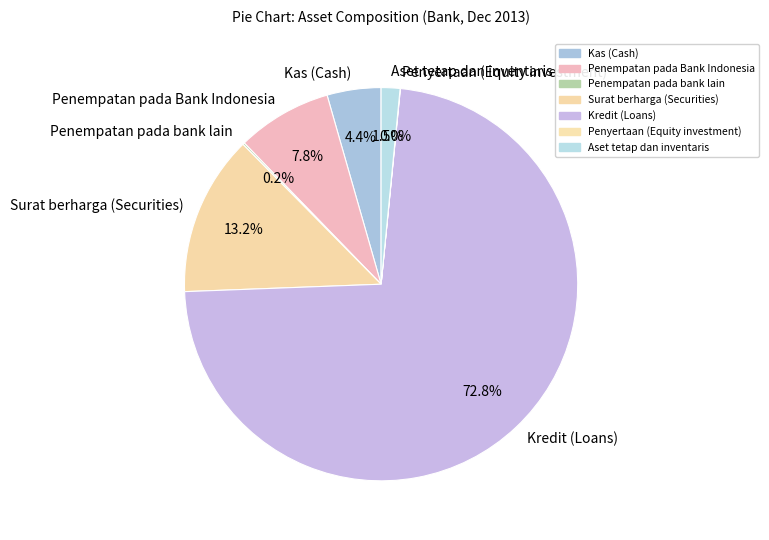

What percentage is the Kredit (Loans) slice, to the nearest percent?

73%